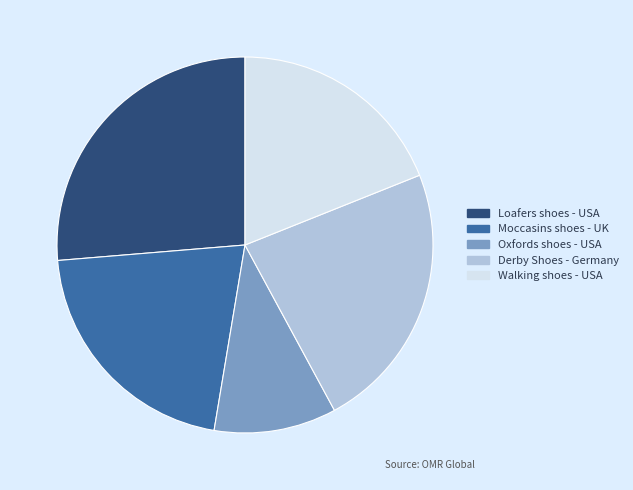

Count the number of slices in the pie.

5